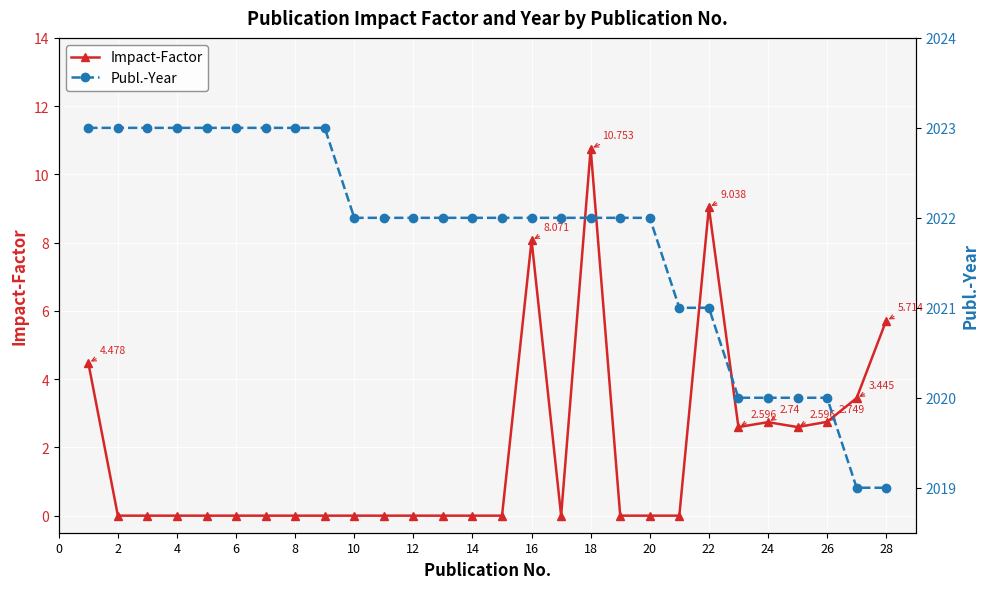

True or false: Impact-Factor has more than 1 interior local peaks.

True